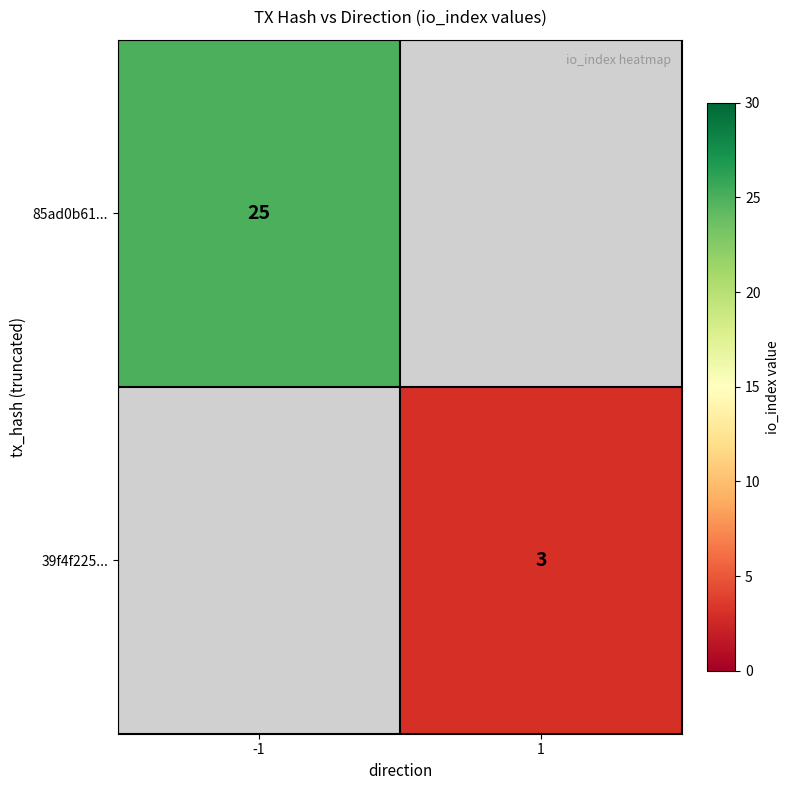

Is the value of 85ad0b61... at -1 greater than the value of 39f4f225... at 1?

Yes